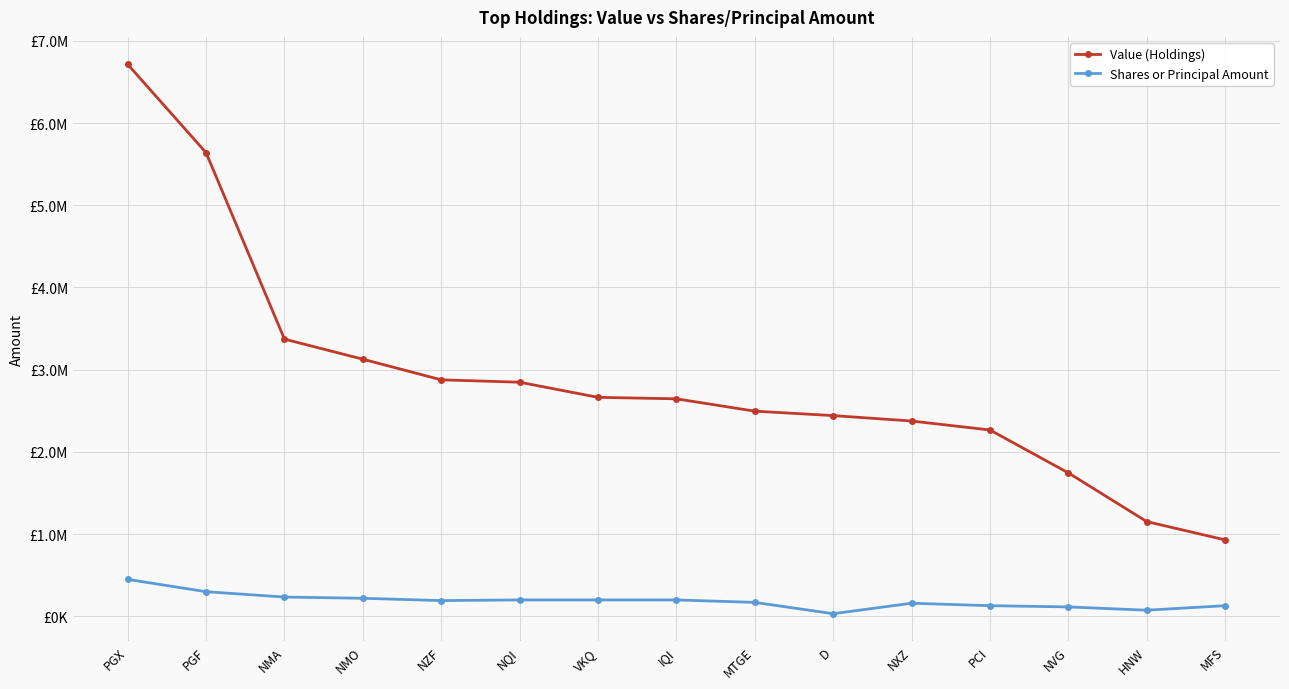

Reading left to right, transcribe all the data shown in this chart.

Value (Holdings): PGX=6714000	PGF=5640000	NMA=3372000	NMO=3128000	NZF=2877000	NQI=2848000	VKQ=2664000	IQI=2646000	MTGE=2496000	D=2442000	NXZ=2376000	PCI=2267000	NVG=1745000	HNW=1153000	MFS=930000
Shares or Principal Amount: PGX=450000	PGF=300000	NMA=235000	NMO=220000	NZF=192200	NQI=200000	VKQ=200000	IQI=200000	MTGE=170000	D=32500	NXZ=160000	PCI=130000	NVG=115000	HNW=75000	MFS=130000